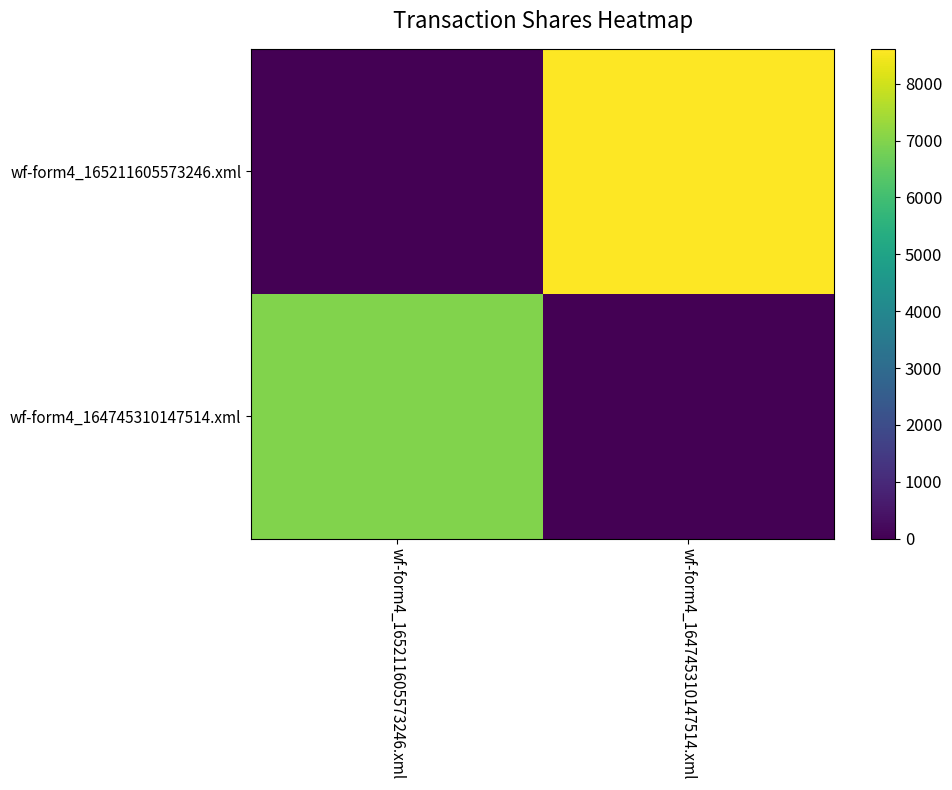

Reading left to right, transcribe all the data shown in this chart.

wf-form4_165211605573246.xml: wf-form4_165211605573246.xml=0	wf-form4_164745310147514.xml=8612
wf-form4_164745310147514.xml: wf-form4_165211605573246.xml=6989	wf-form4_164745310147514.xml=0